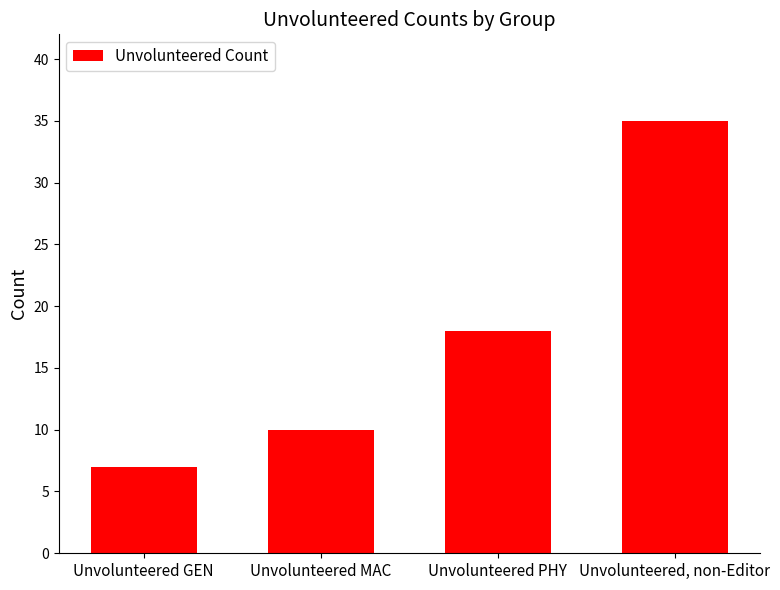

Which has a higher value, Unvolunteered MAC or Unvolunteered PHY?

Unvolunteered PHY